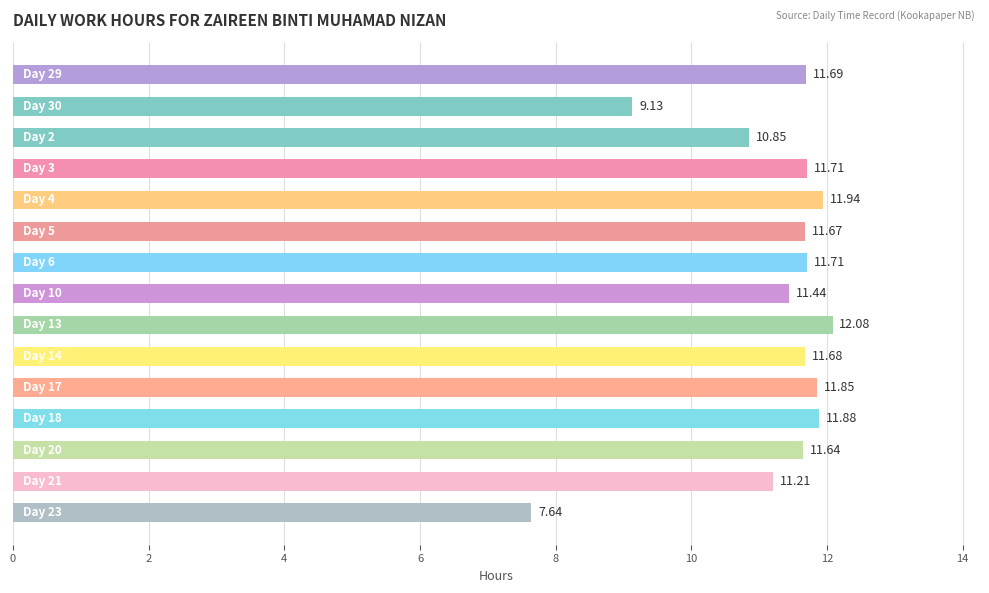

What is the difference between the maximum and minimum values?

4.4